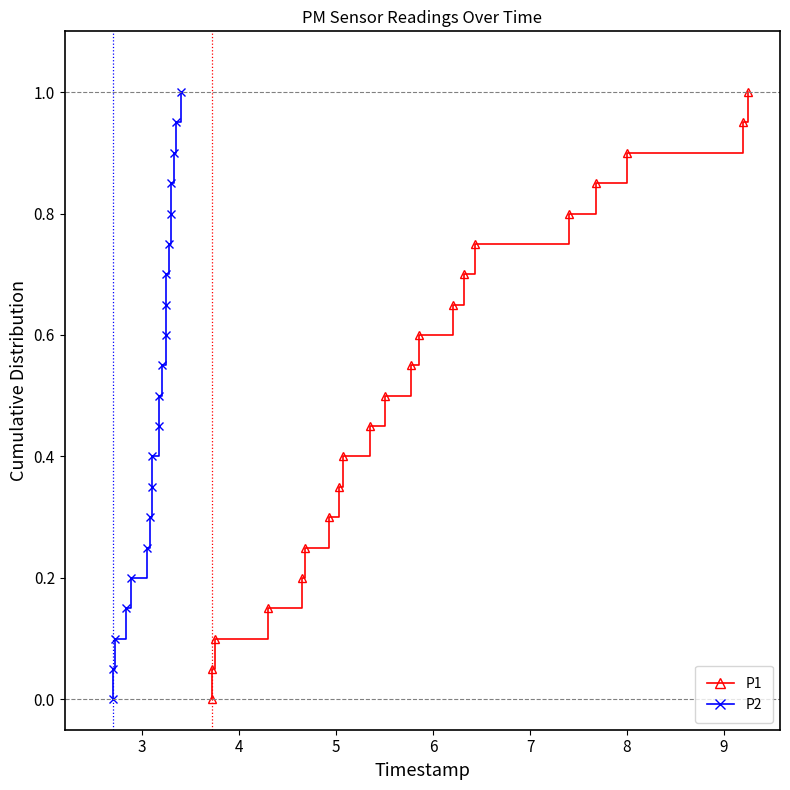

True or false: P2 has a value of 1.2 at 18.

False